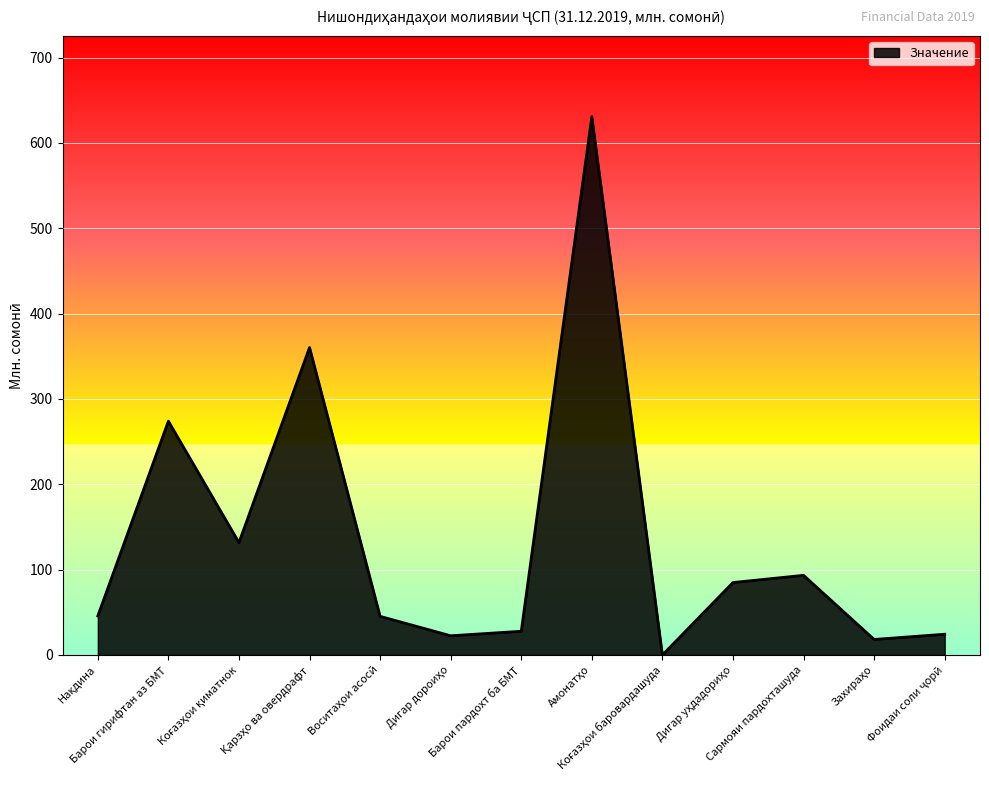

Does the chart display data point markers on the line(s)?

No